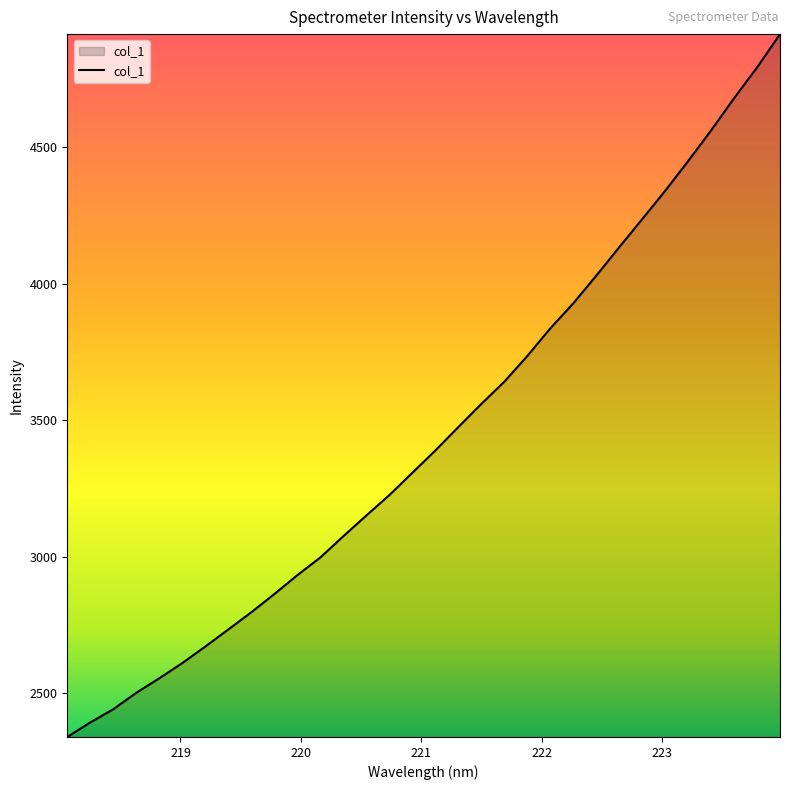

What is the smallest value displayed?

2339.5